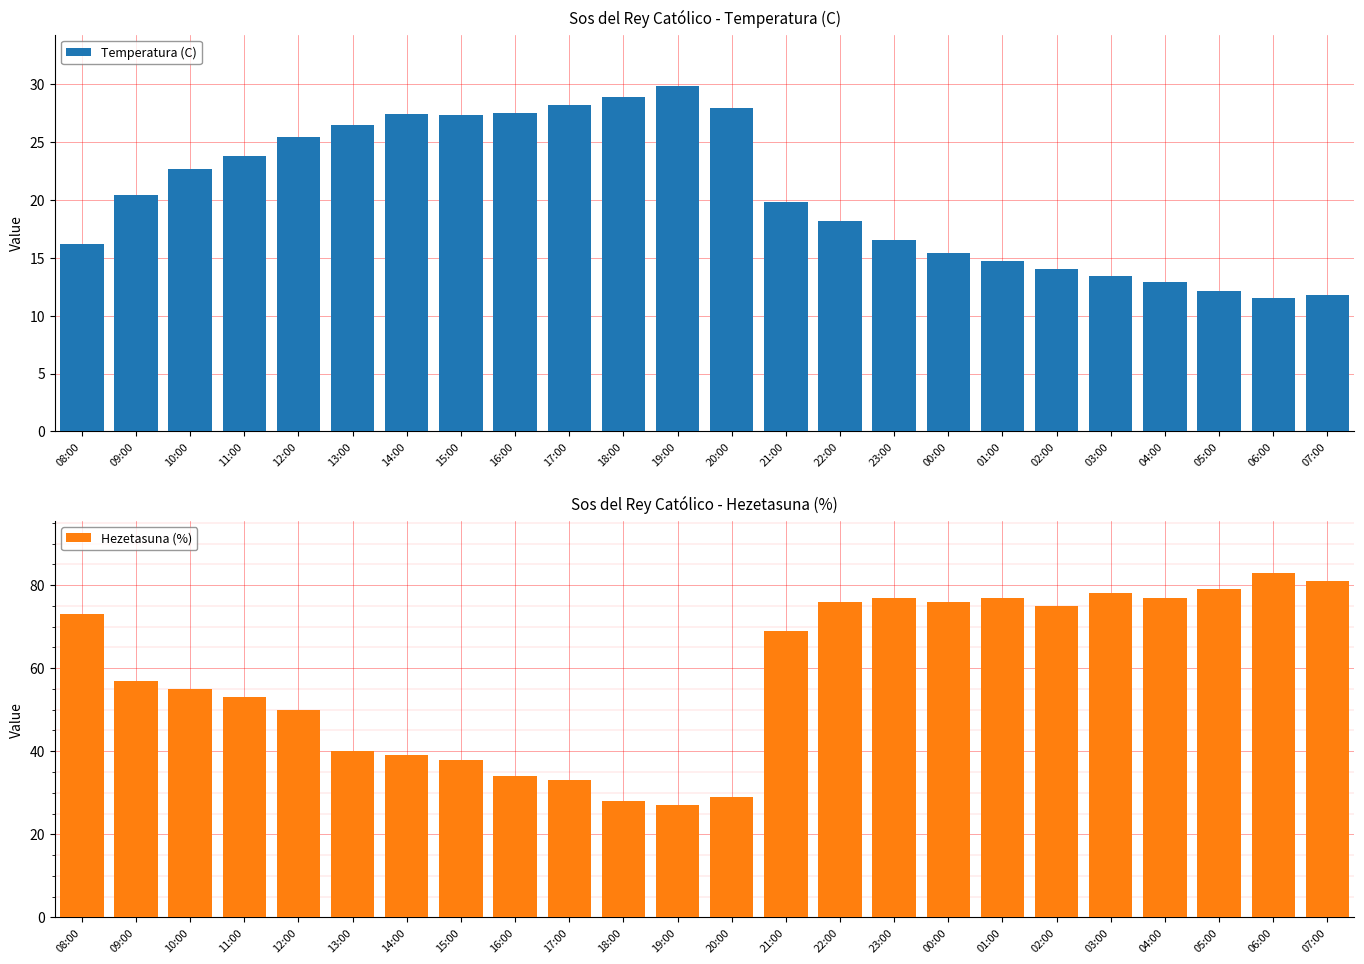

What is the value of the Temperatura (C) bar at the 12th from the left?

29.8